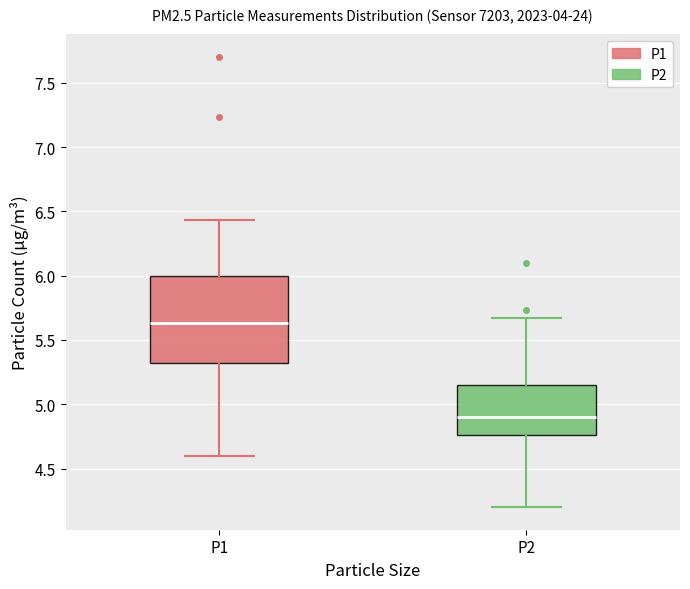

Reading left to right, transcribe this box plot: for each box, give where its median line is, the range the box spans, and where its two whiskers end, as read against the y-axis. The values are not printed on the chart, so give them approximately, as read against the axis.

P1: median 5.65, box 5.30 to 6.00, whiskers 4.60 to 6.45
P2: median 4.90, box 4.75 to 5.15, whiskers 4.20 to 5.65